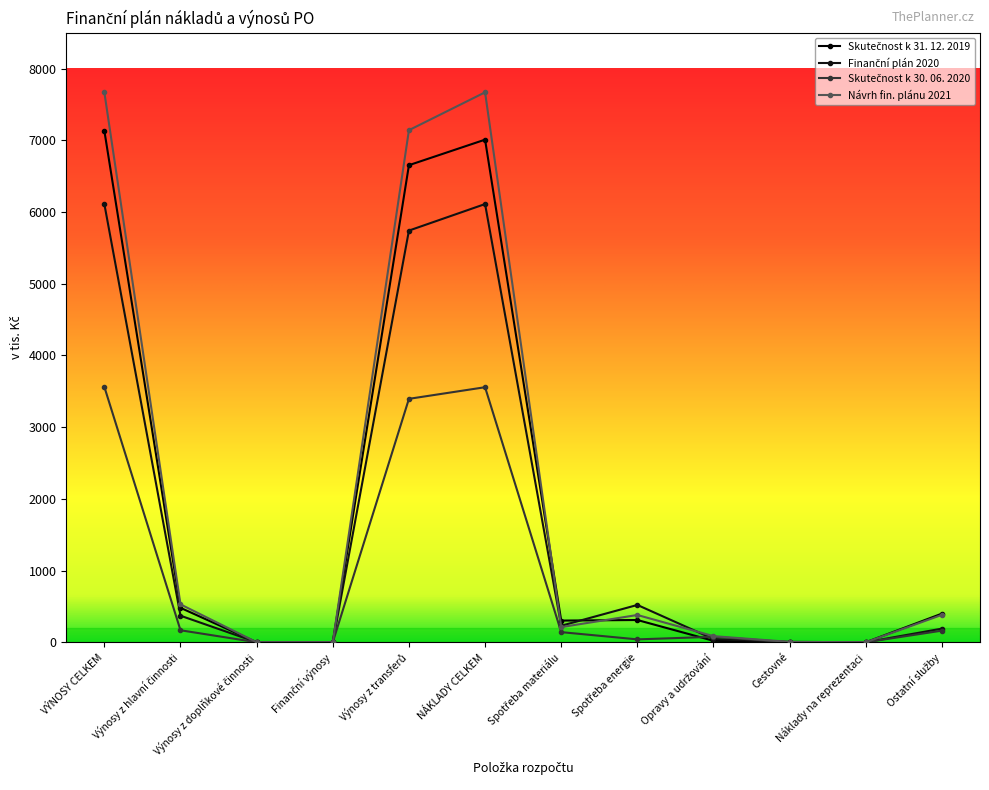

How many series are shown in this chart?

4